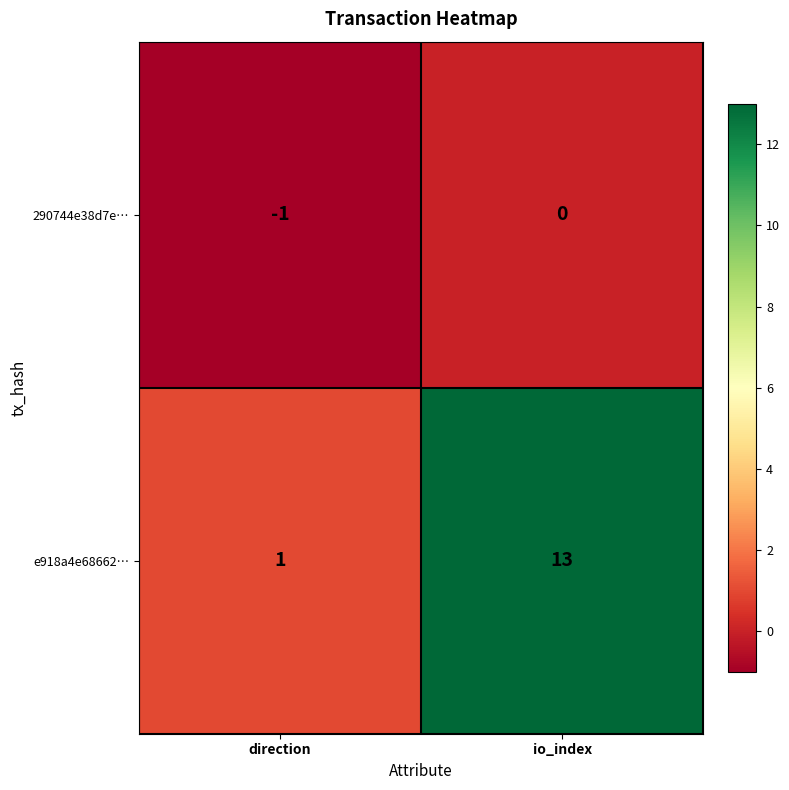

True or false: 290744e38d7e… has a value of 0 at direction.

False